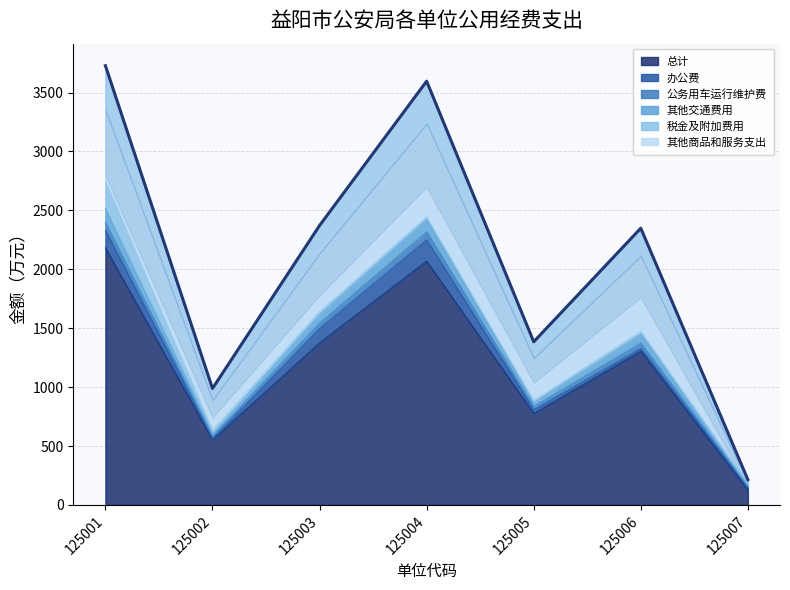

The value of 总计 at 125007 is 126.9. True or false?

True